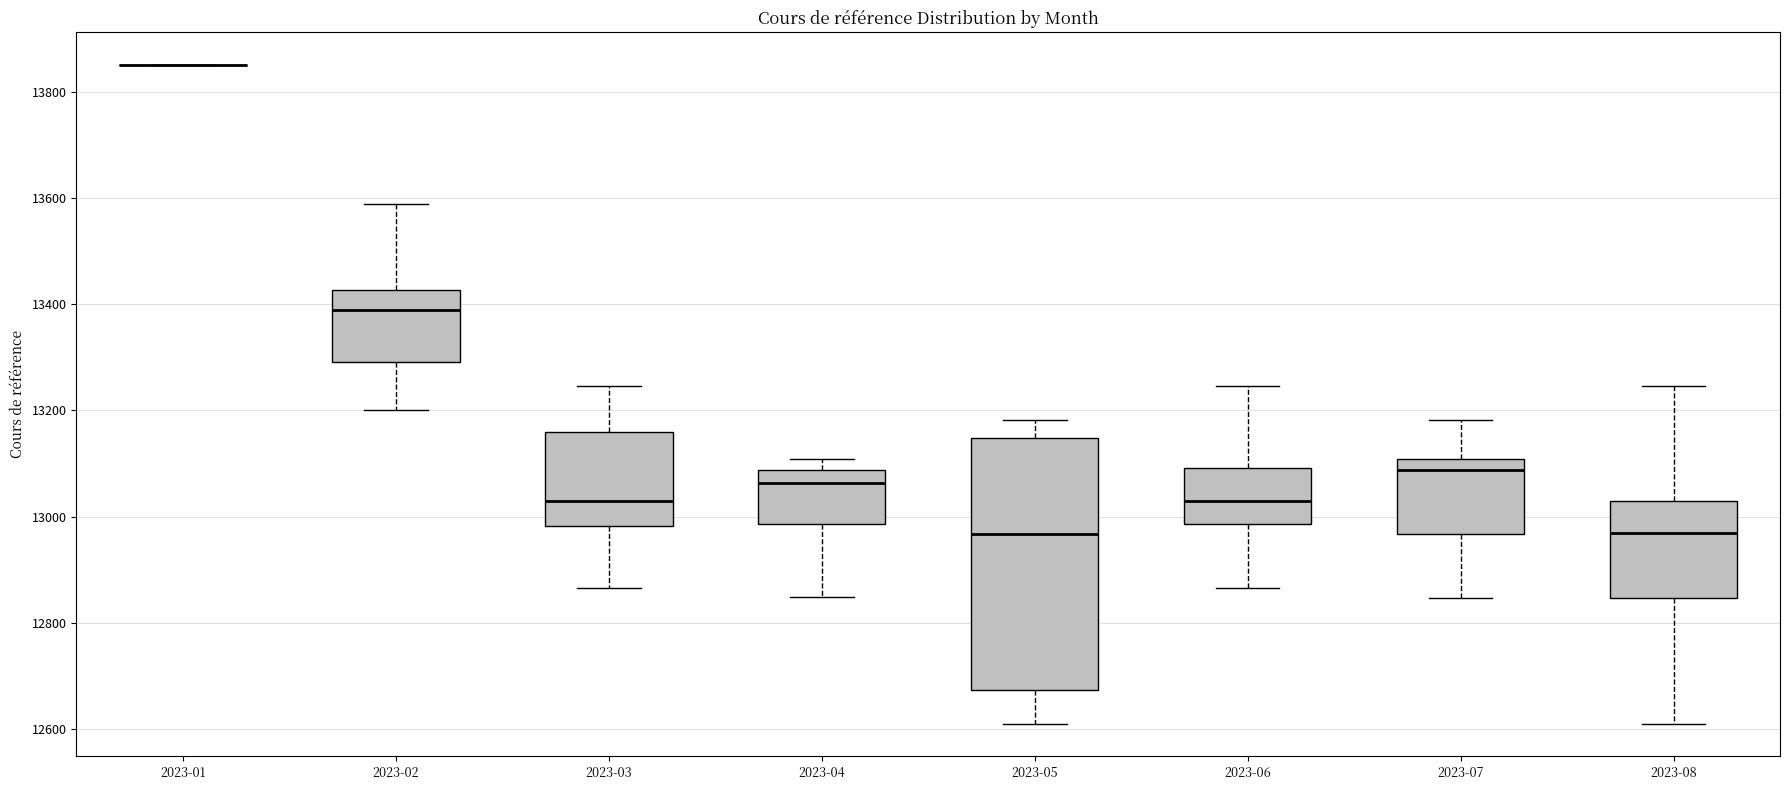

Where does the median line of the box for 2023-07 sit on the y-axis? The values are not printed on the chart, so give them approximately, as read against the axis.

13080